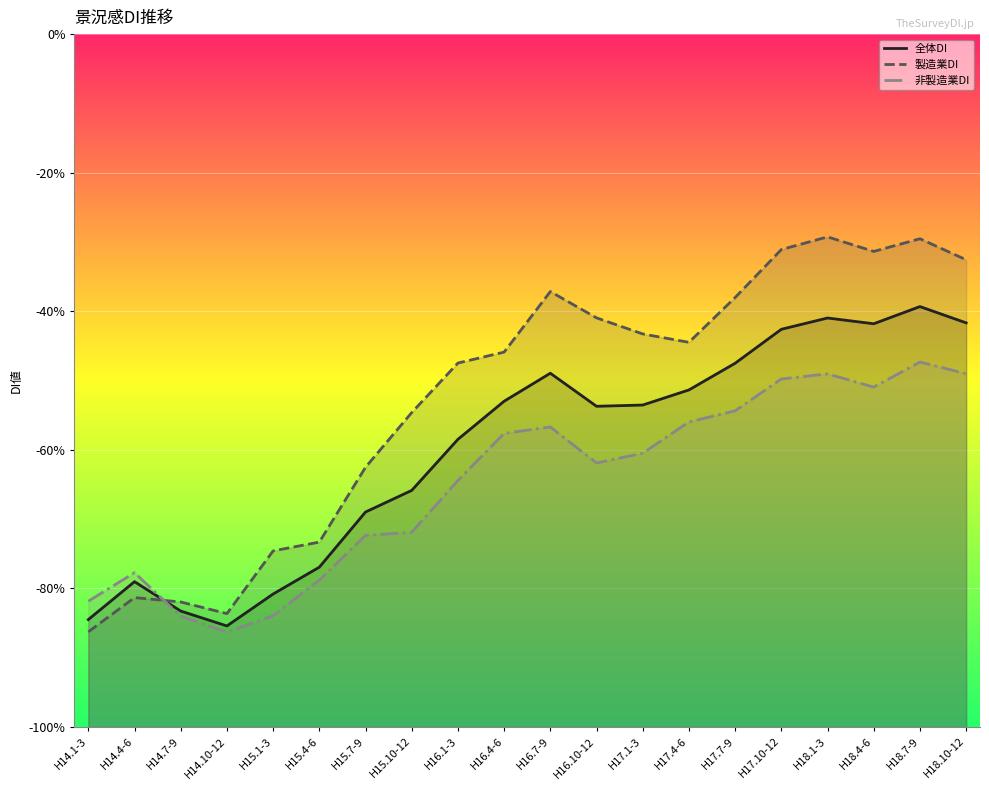

What is the sum of all 非製造業DI values?

-1294.3